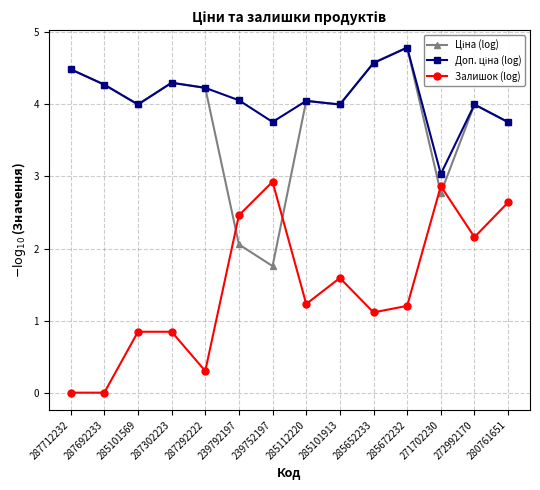

Which category has the highest value across all series?

285672232